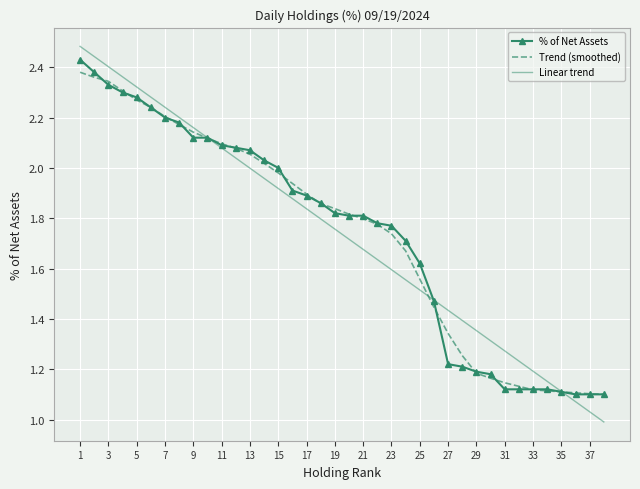

Which series has the widest spread of values?

Linear trend